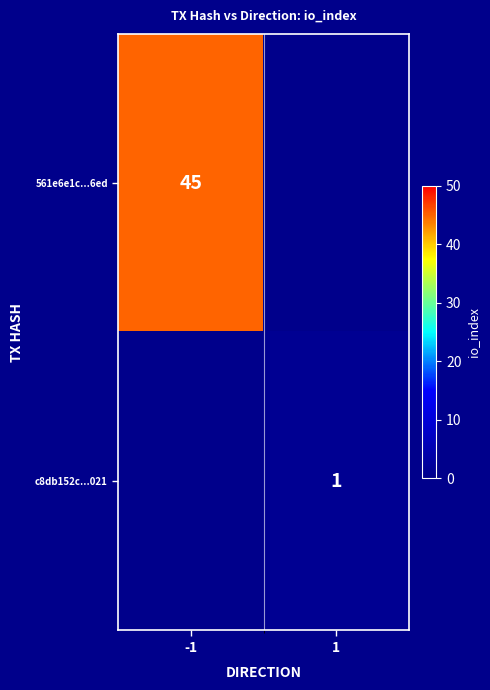

The 561e6e1c...6ed series shows 9 at -1. True or false?

False